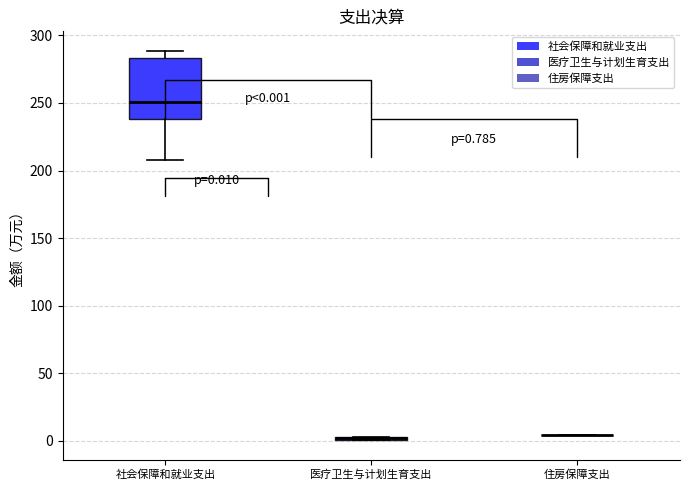

Comparing the boxes themselves (not the whiskers), which one is the tallest?

社会保障和就业支出